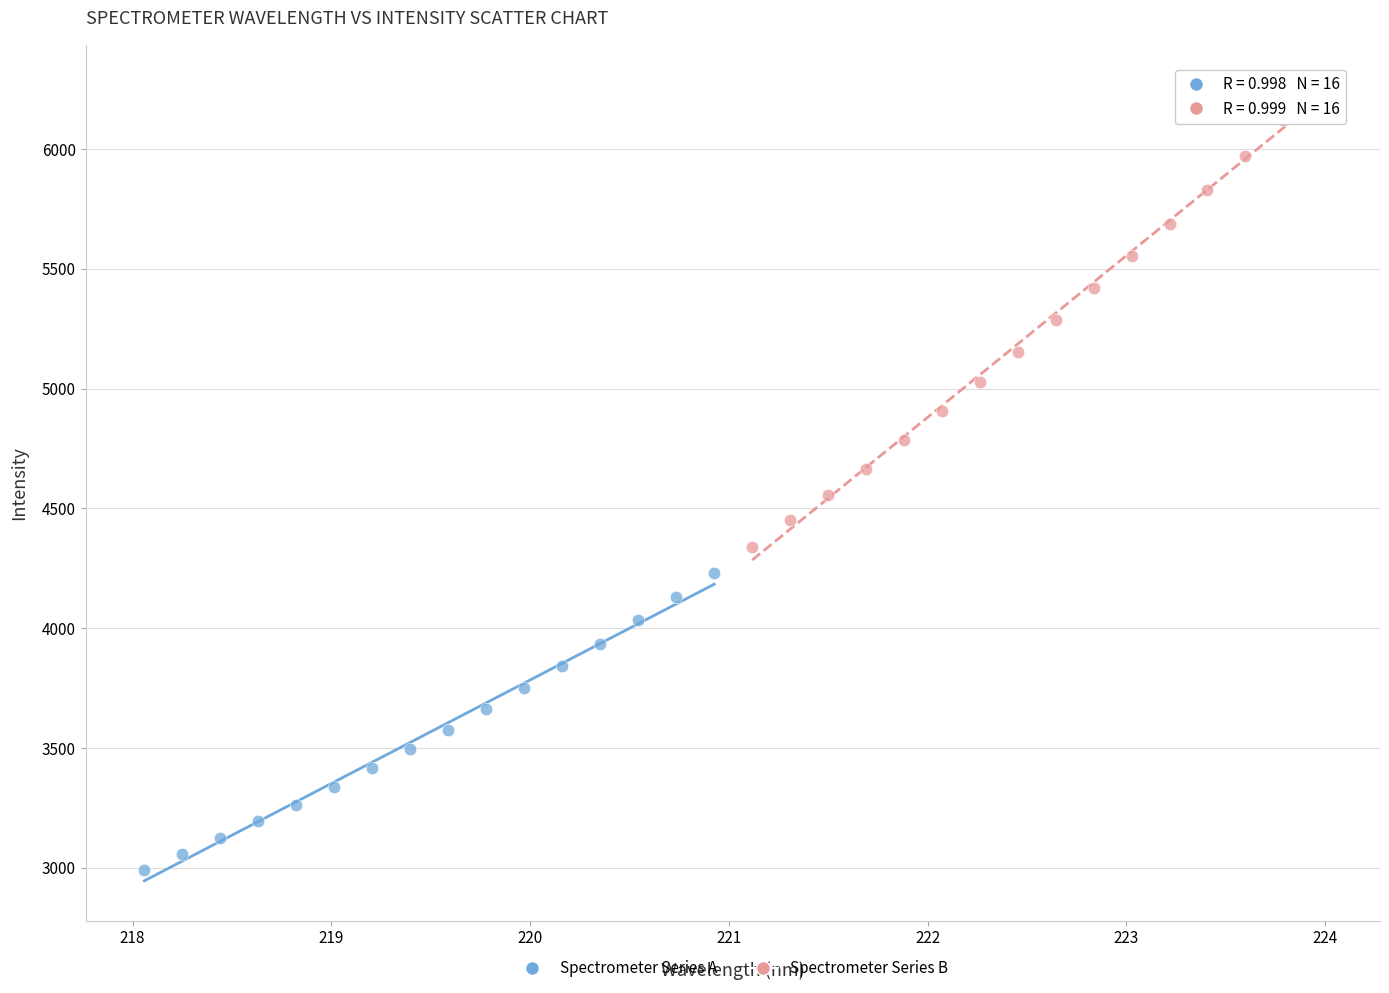

Which series contains the lowest Y value?

Spectrometer Series A